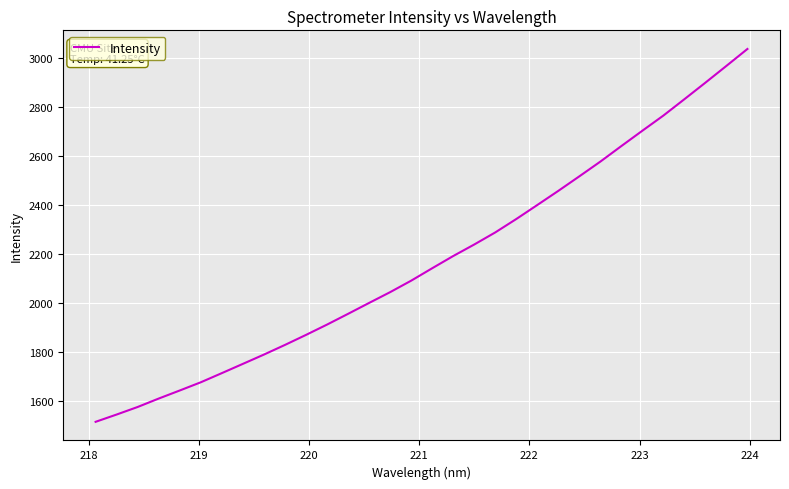

What is the smallest value displayed?

1515.1